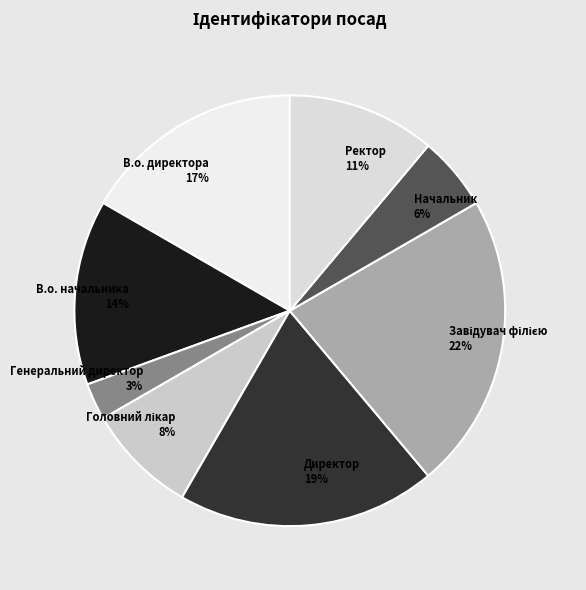

How many slices are in this pie chart?

8